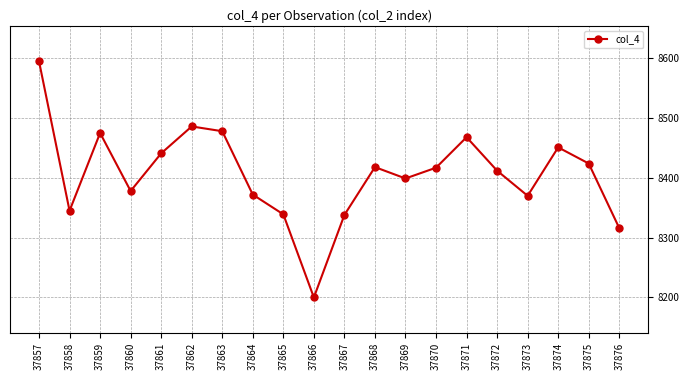

Is it true that the value at 37871 is 15127?

False